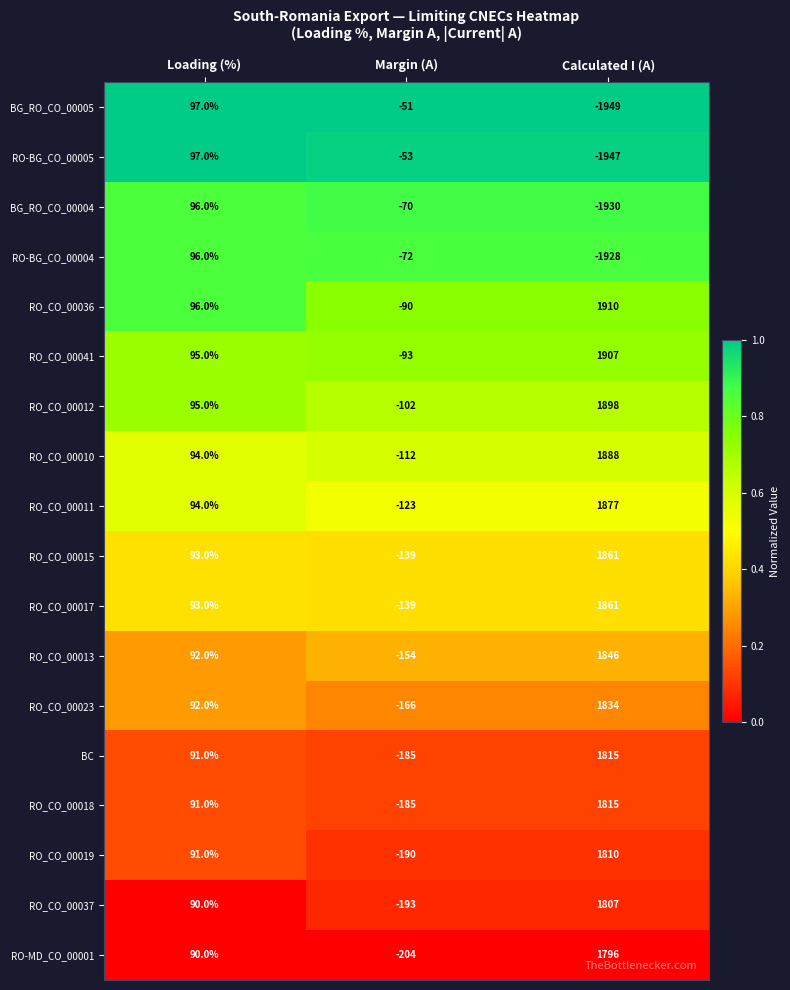

At which label is RO-BG_CO_00005 closest to -925?

Margin (A)